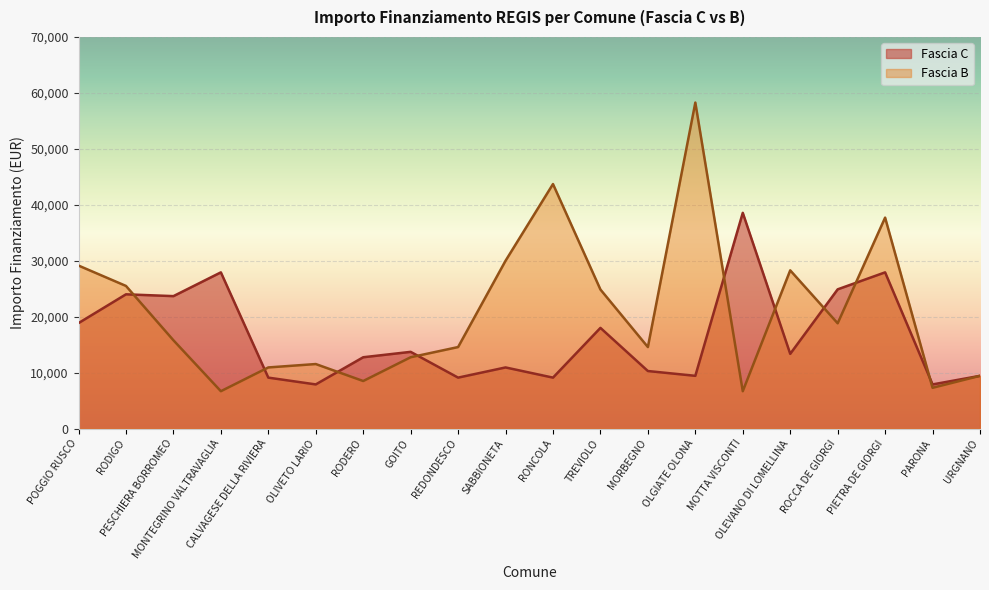

How many intersections are there between Fascia B and Fascia C?

9